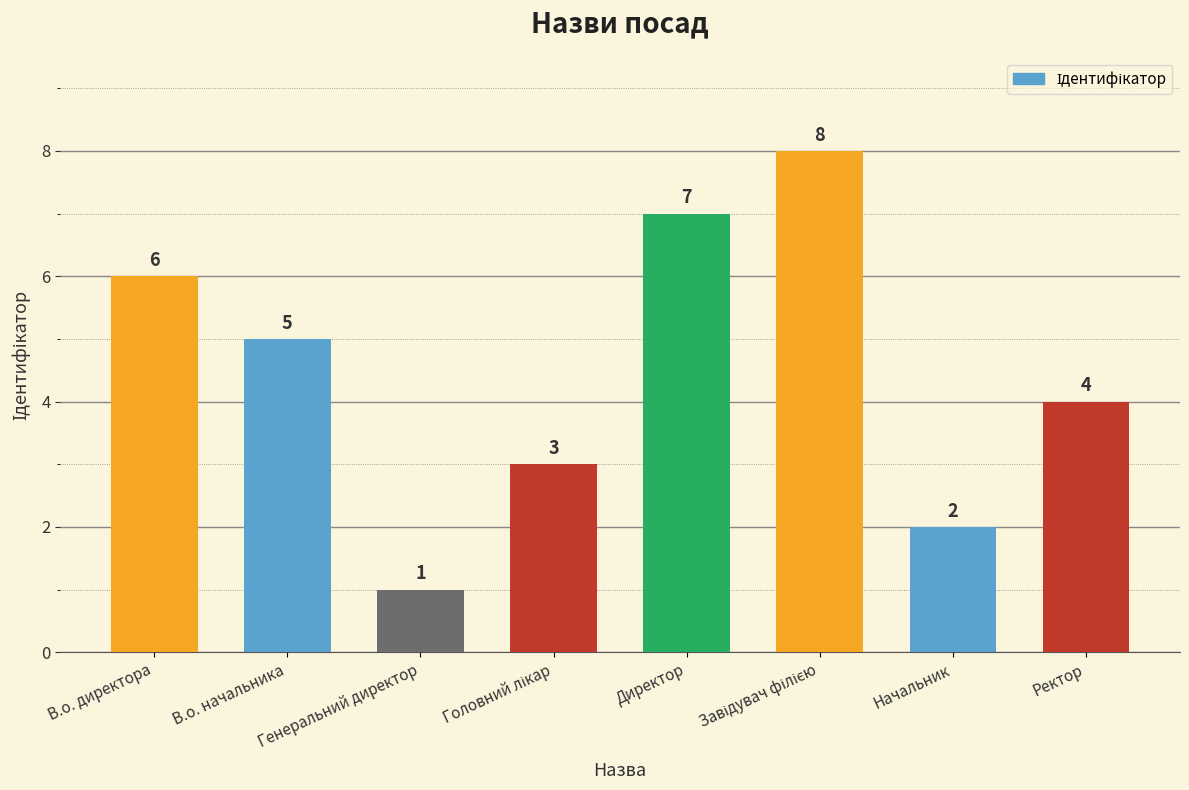

Where does the data first go above 5?

В.о. директора